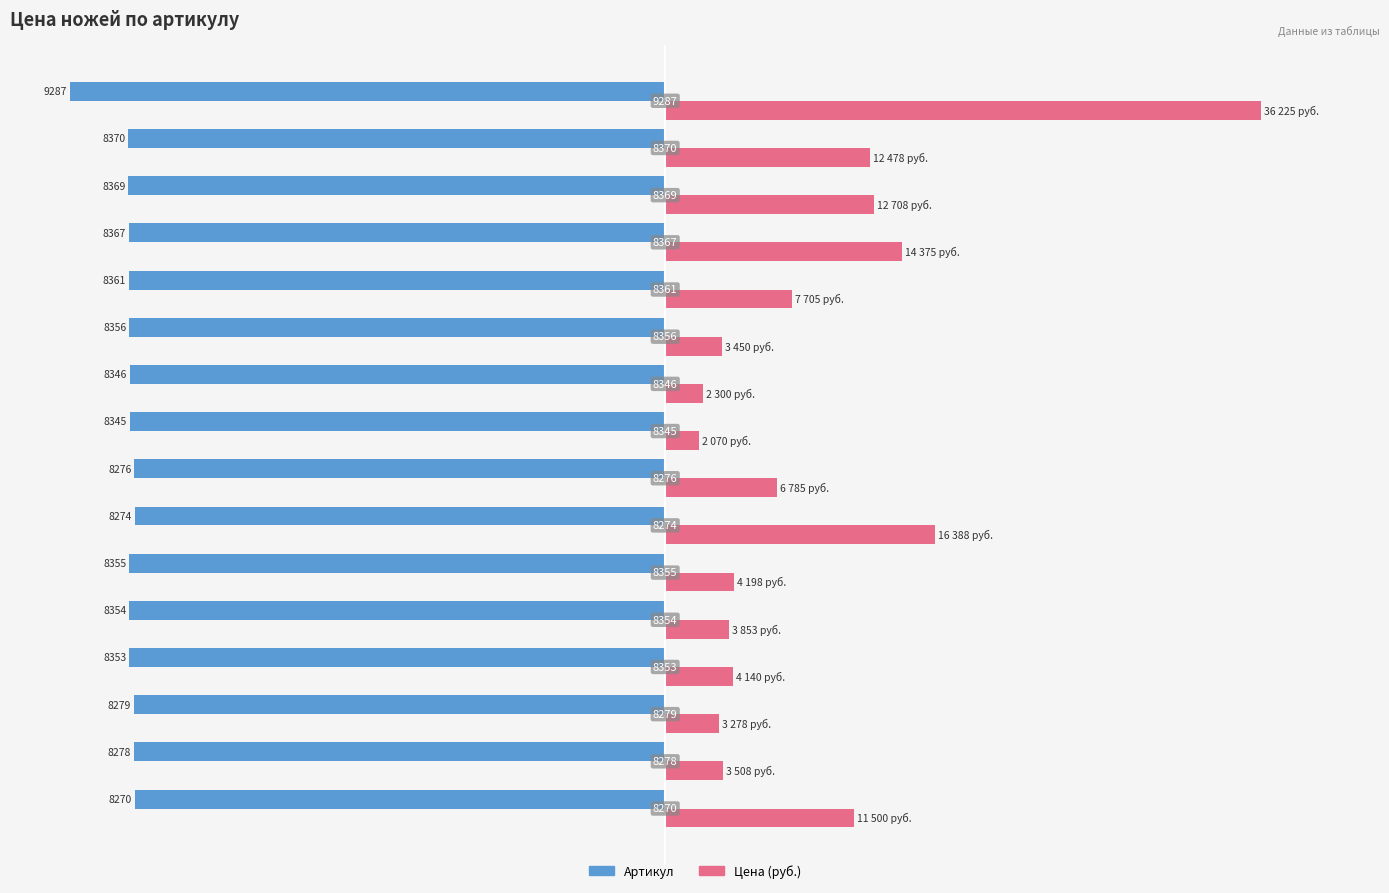

Which series has the largest total across all categories?

Цена (руб.)